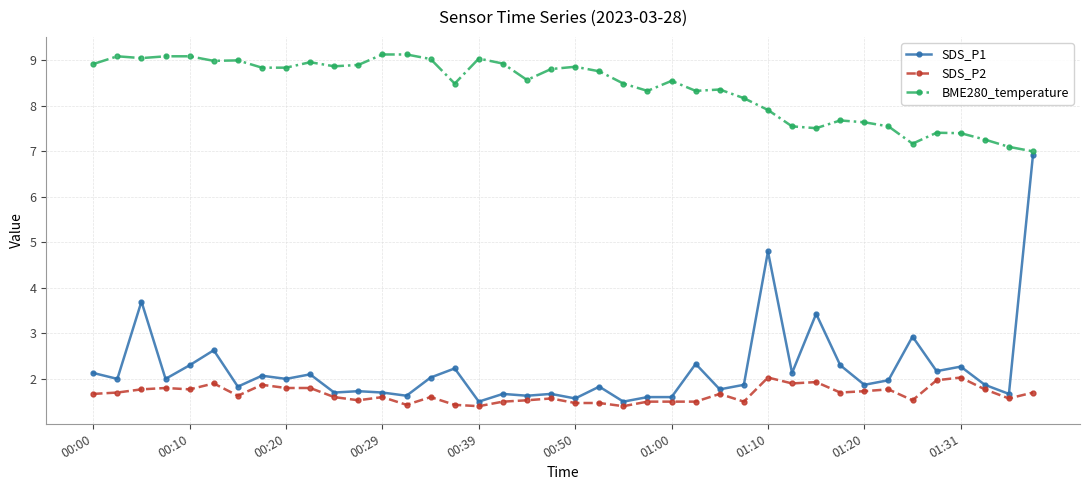

True or false: SDS_P2 and SDS_P1 intersect in this chart.

False